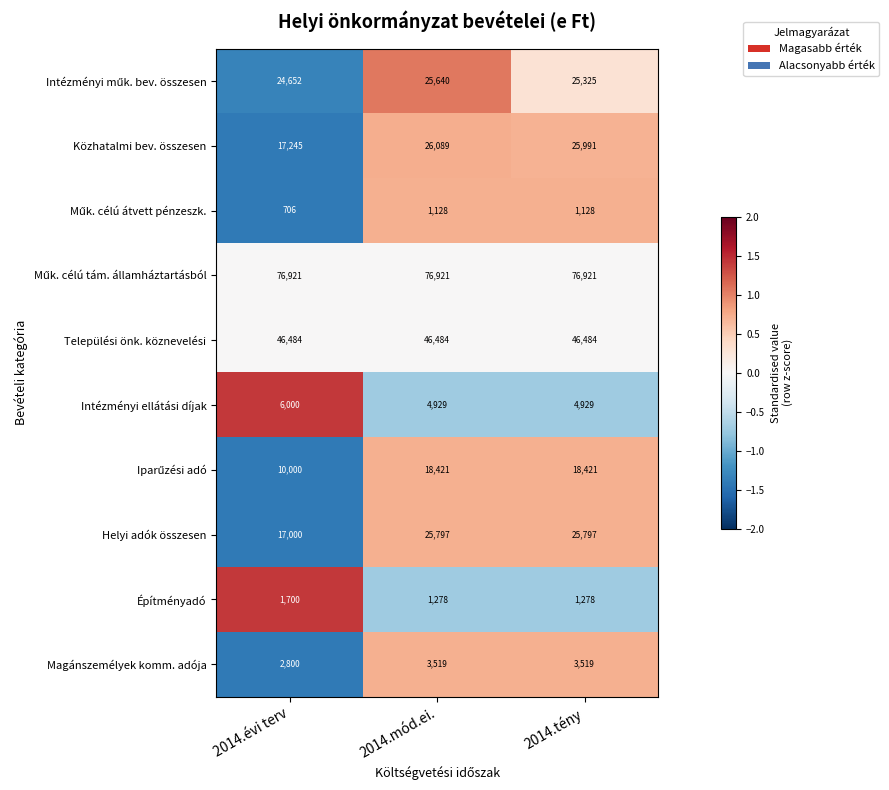

What is the maximum value shown in the chart?

76921